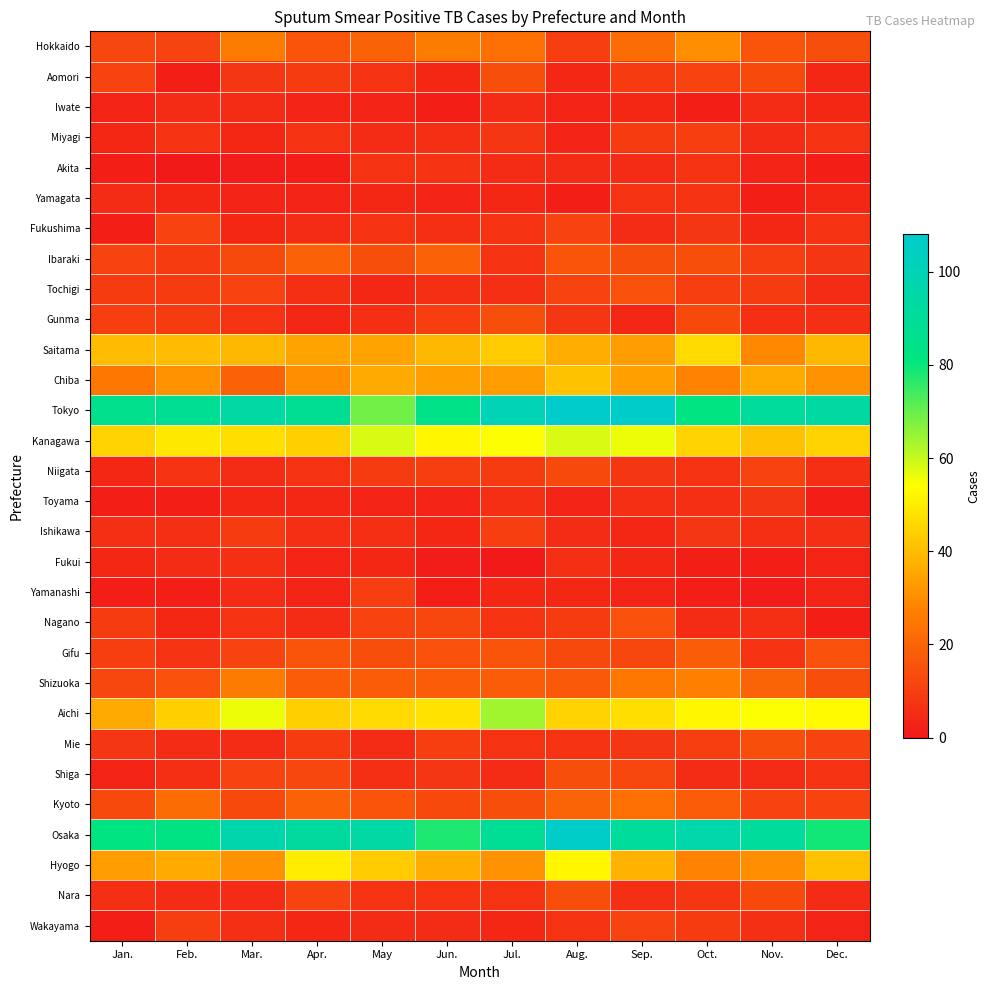

Which series has the widest spread of values?

Tokyo